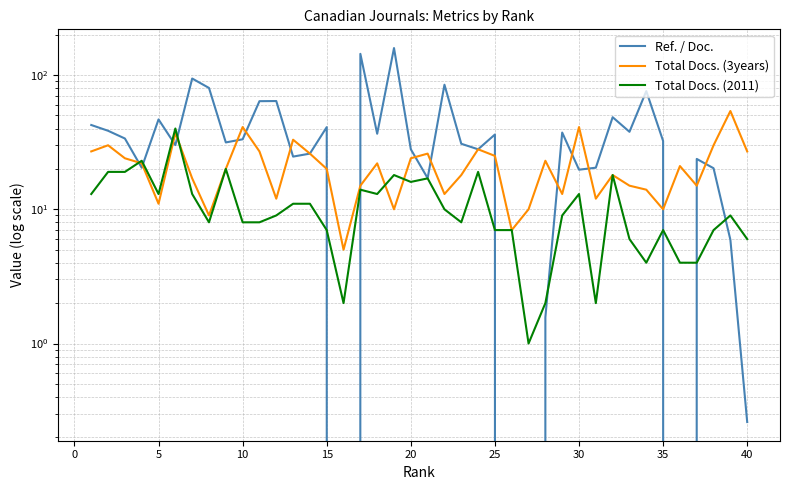

How many data points in Ref. / Doc. are above 32?

20